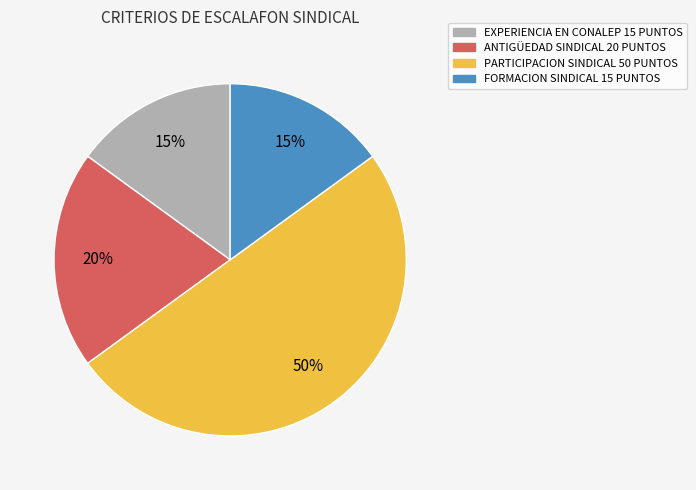

To the nearest percent, what is the difference between the largest and smallest slice percentages?

35%